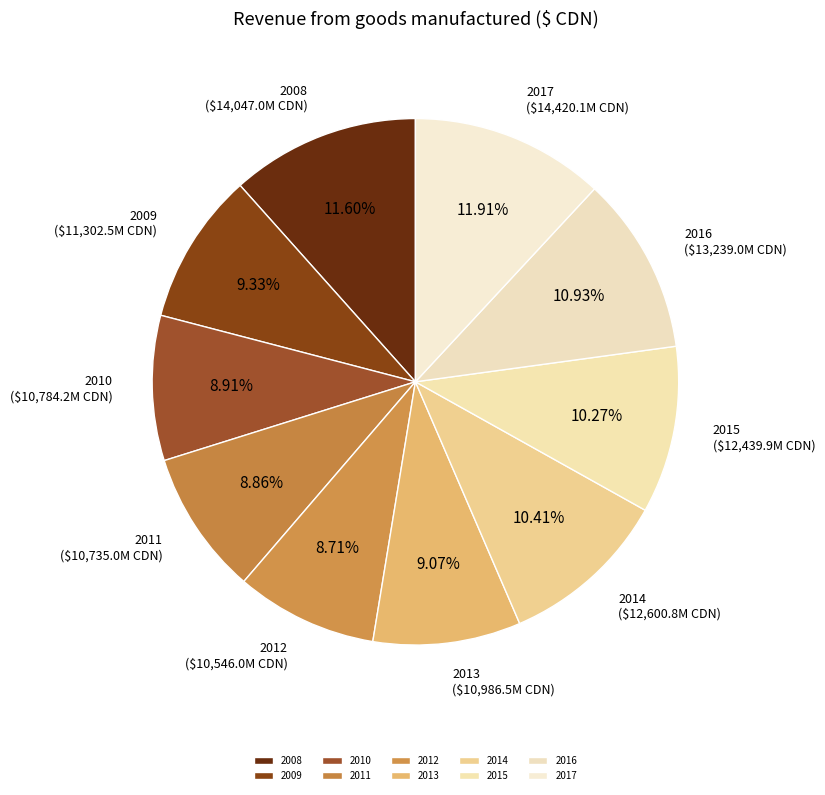

Is 2012 the majority of the pie?

No